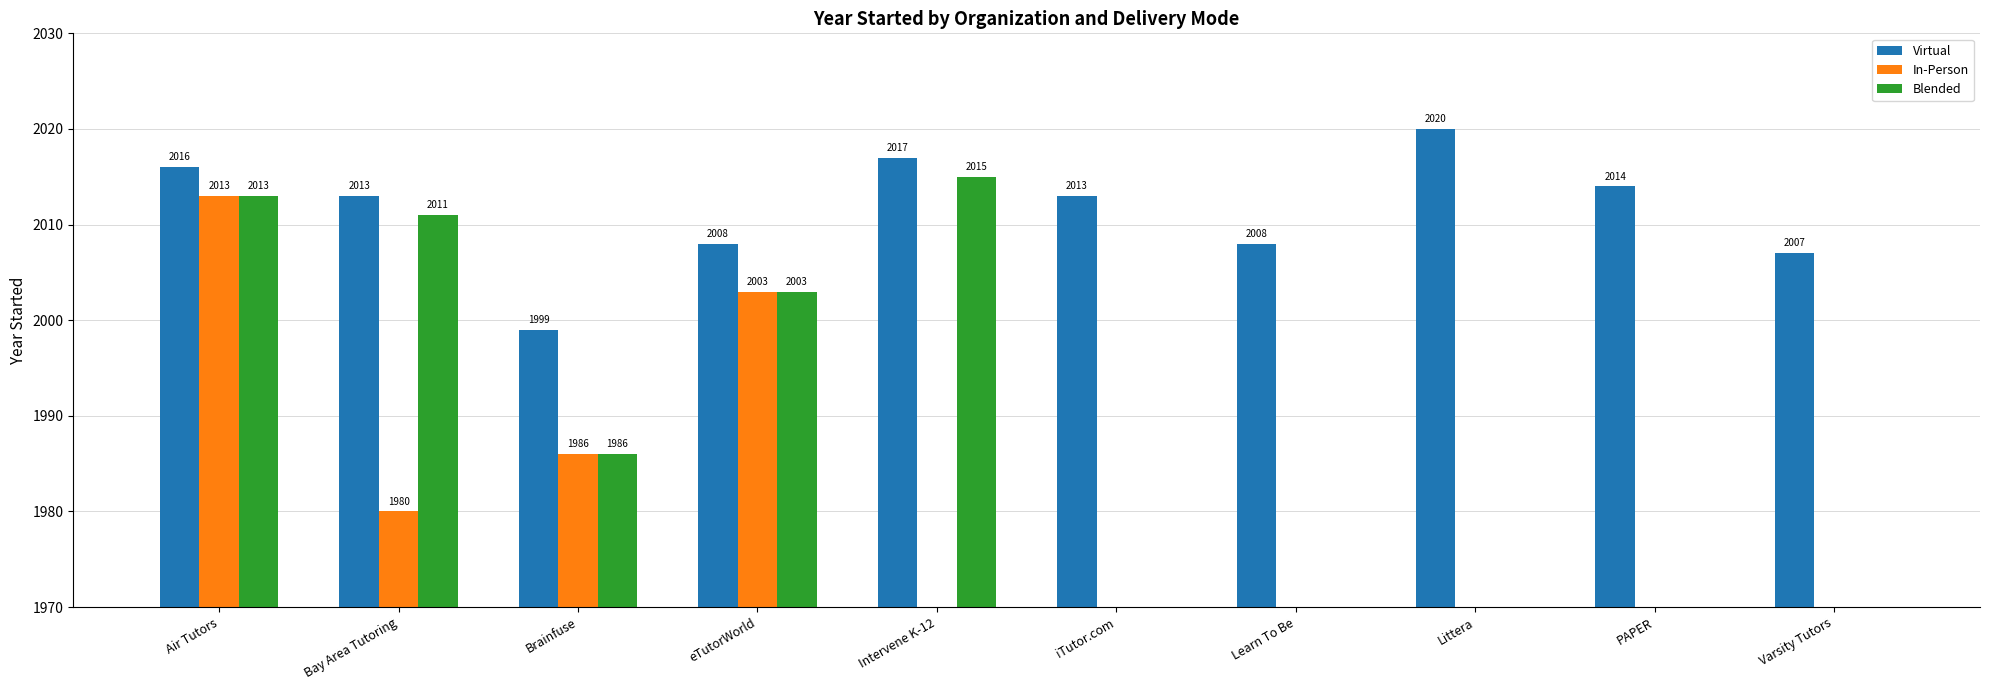

At which category is the sum across all series the highest?

Air Tutors